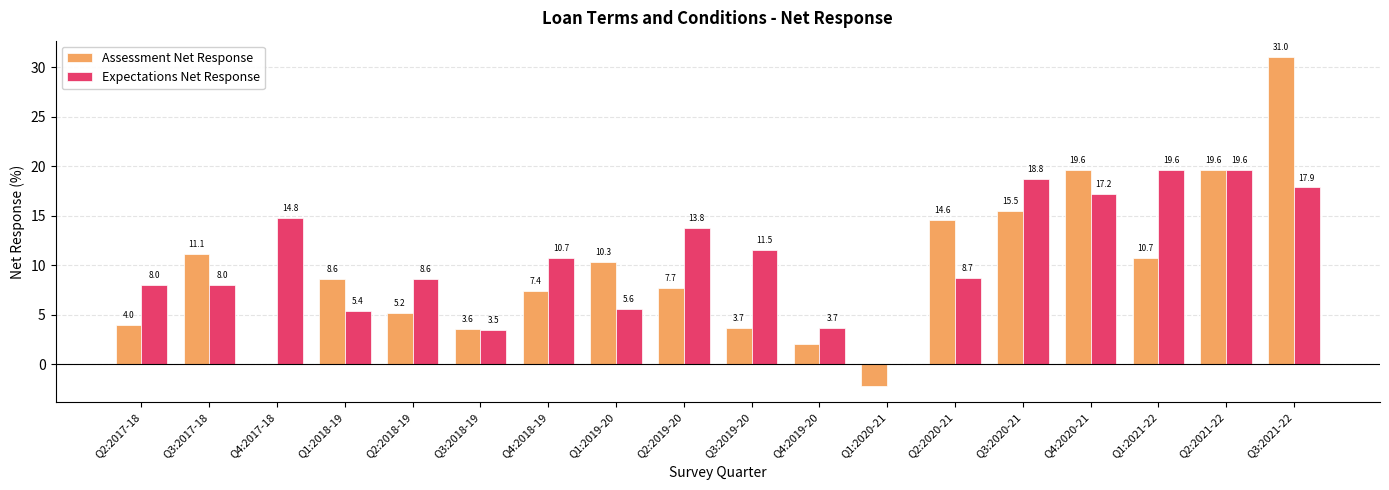

Which series has the largest total across all categories?

Expectations Net Response